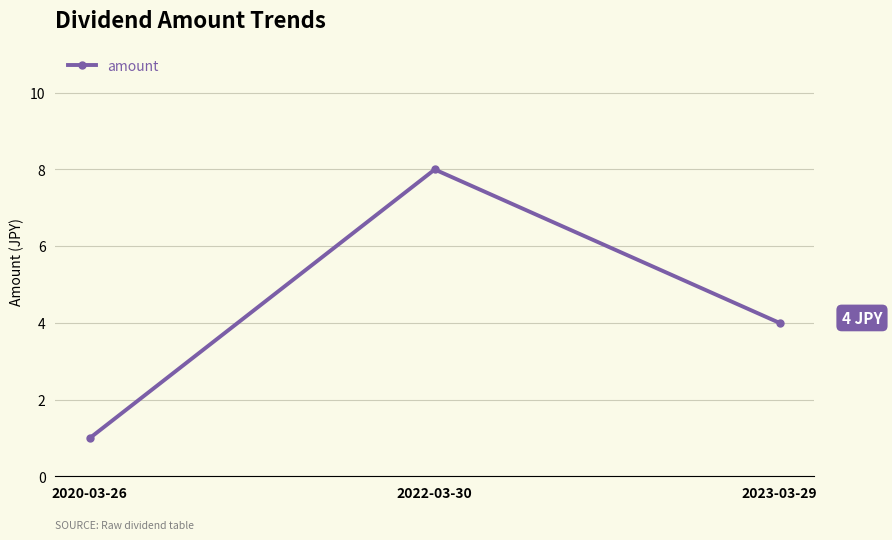

Reading left to right, transcribe all the data shown in this chart.

2020-03-26=1	2022-03-30=8	2023-03-29=4